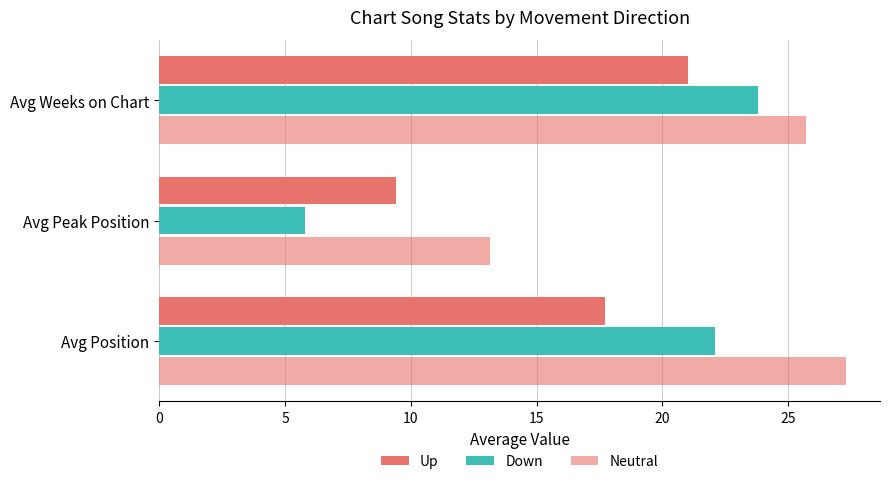

Count the number of data series in this chart.

3